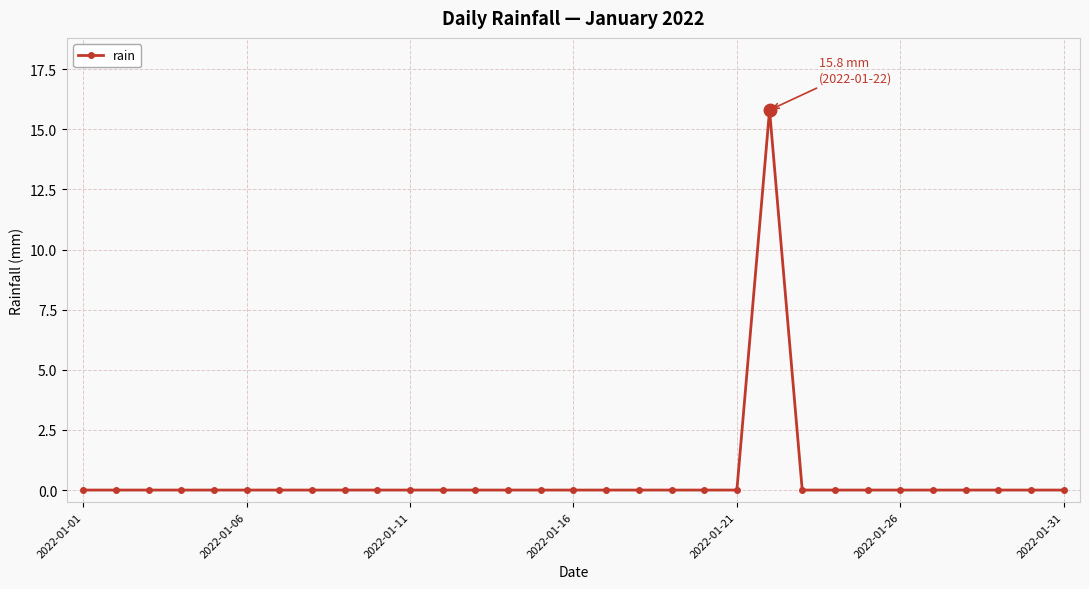

What is the value of the 22nd point from the left?

15.8